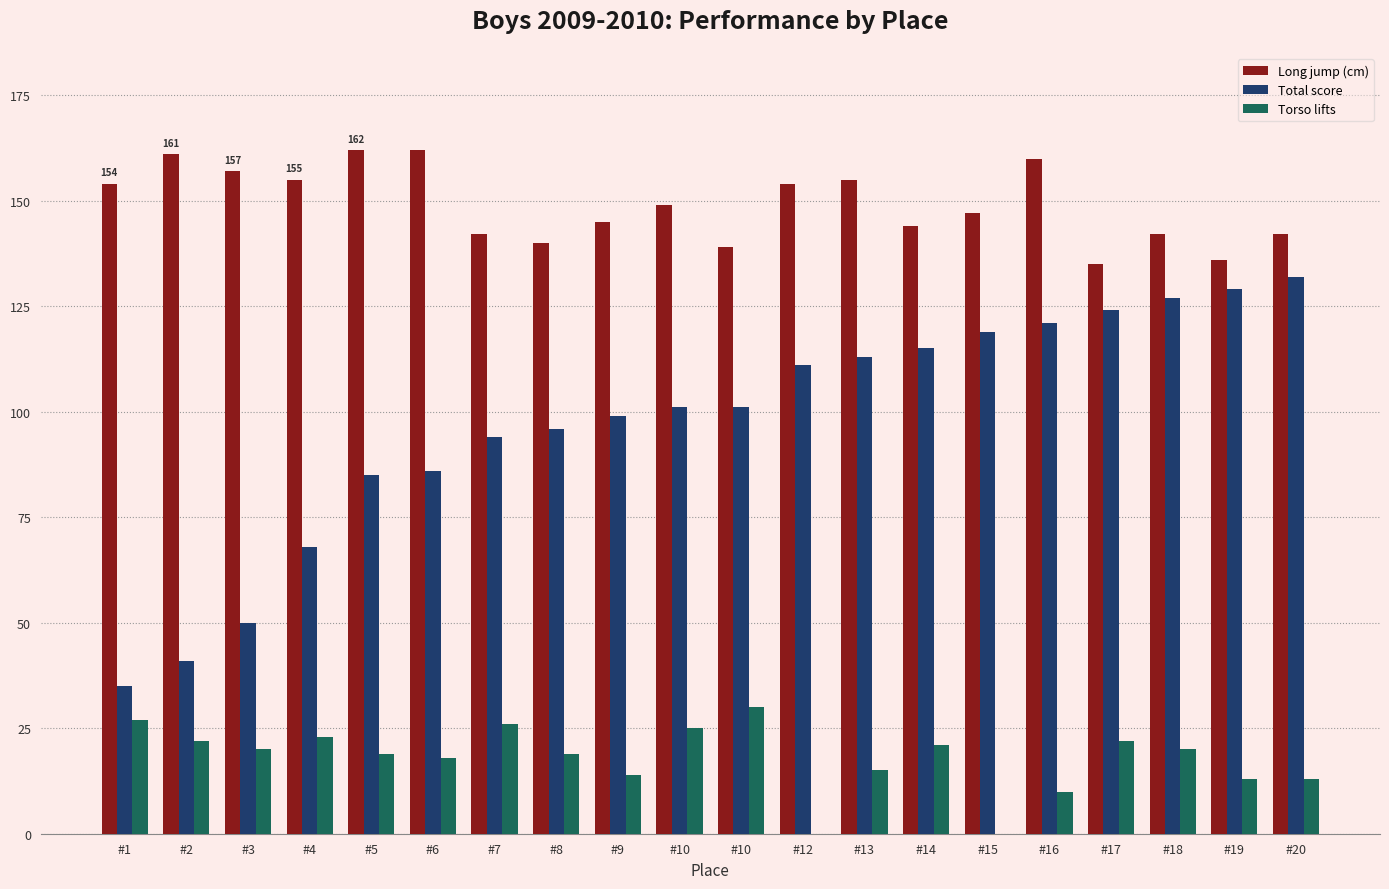

How many categories are shown in the chart?

20